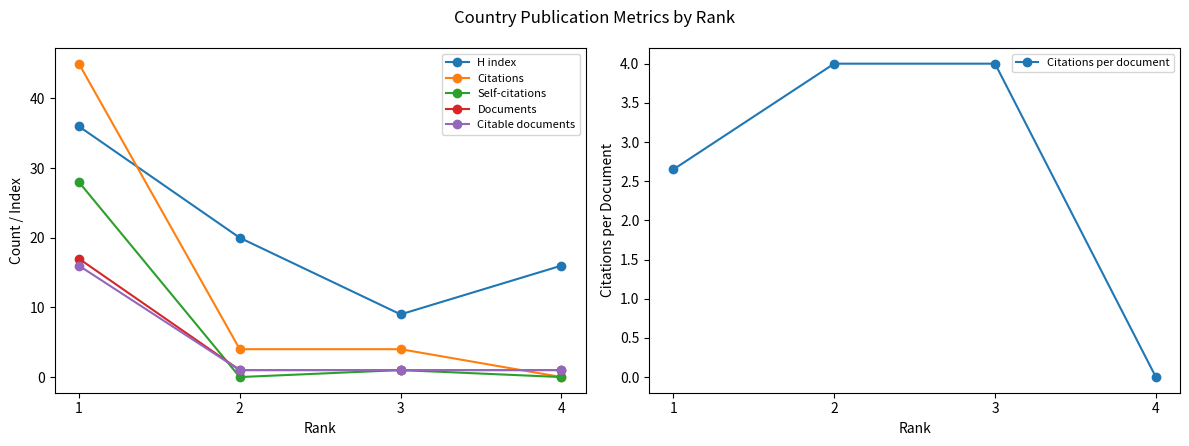

At 2, list the series in order from largest to smallest.

H index, Citations, Citations per document, Documents, Citable documents, Self-citations